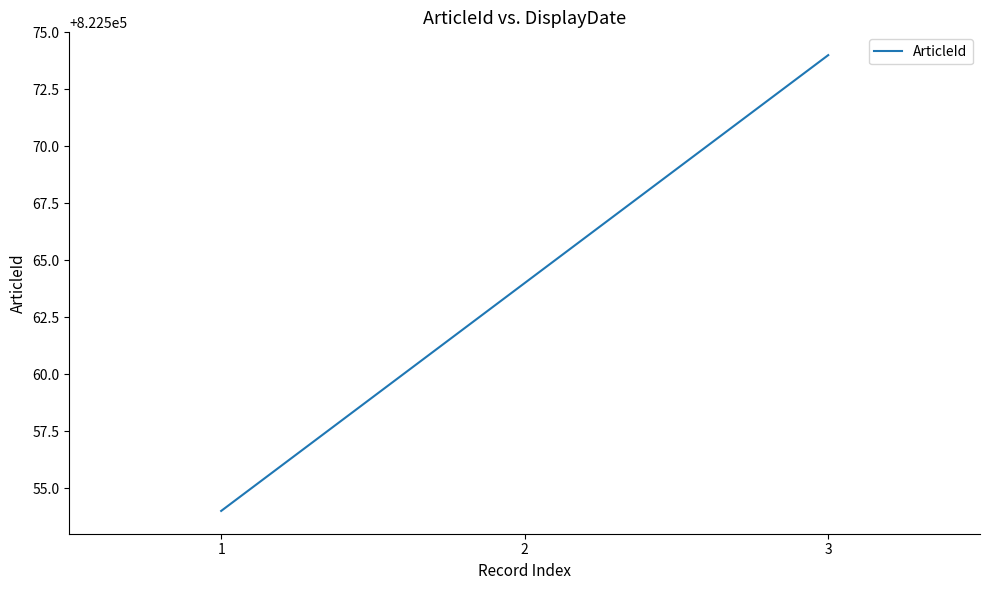

Is it true that the value at 1 is 419762?

False